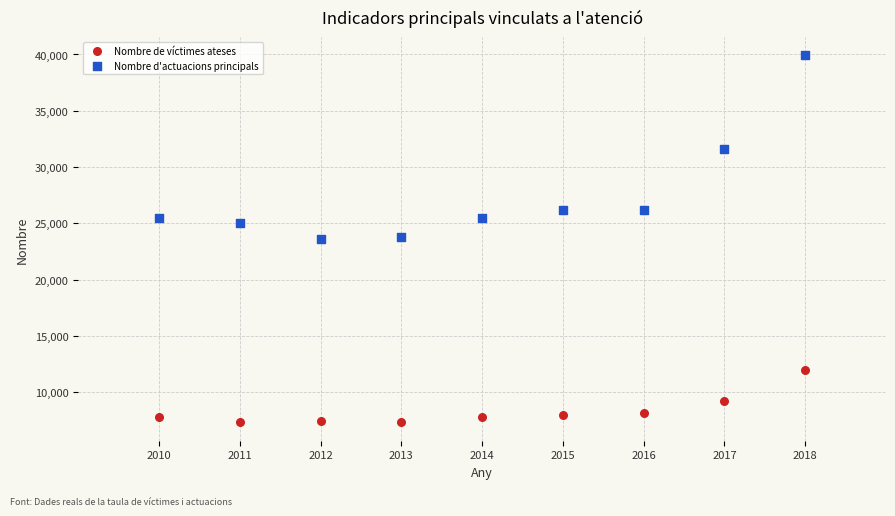

Across all data points, what is the range of Y values (max minus min)?

32608